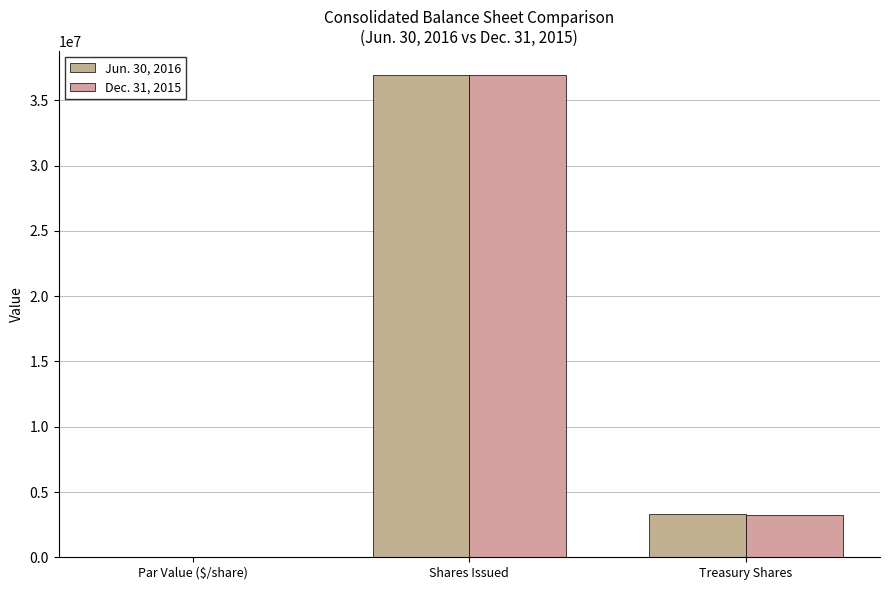

At which category is the sum across all series the highest?

Shares Issued